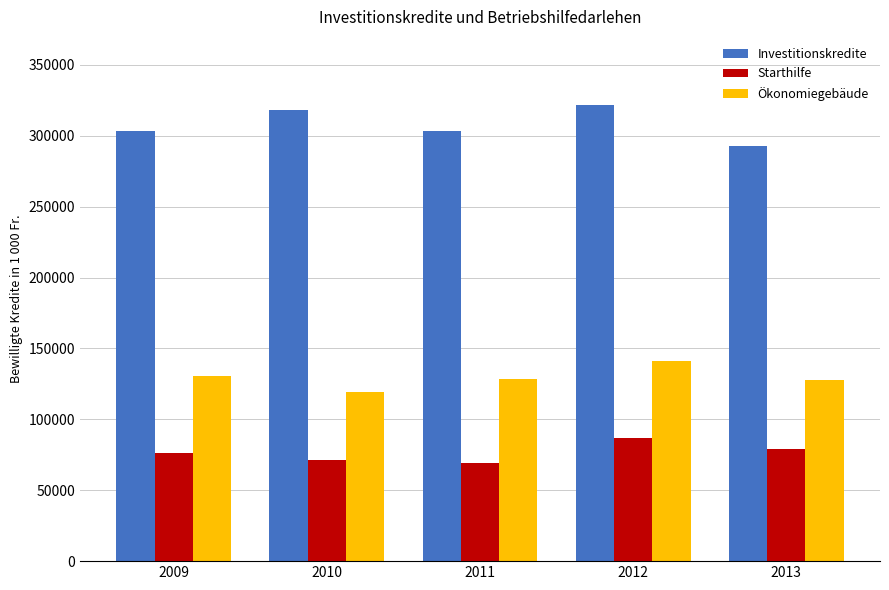

What is the total value across all series at 2011?

501325.5